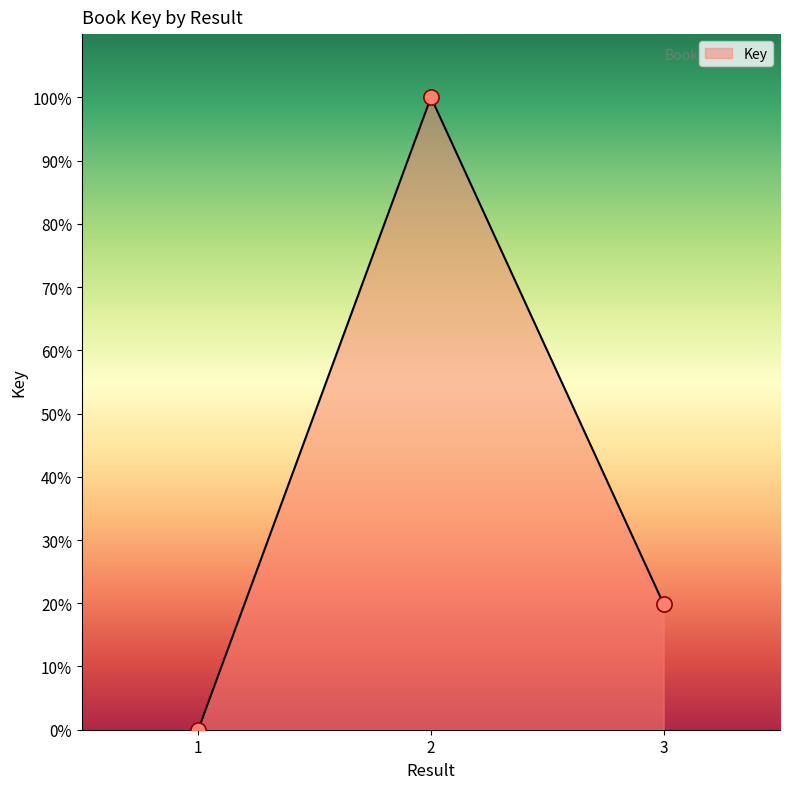

Which has a higher value, 2 or 3?

2